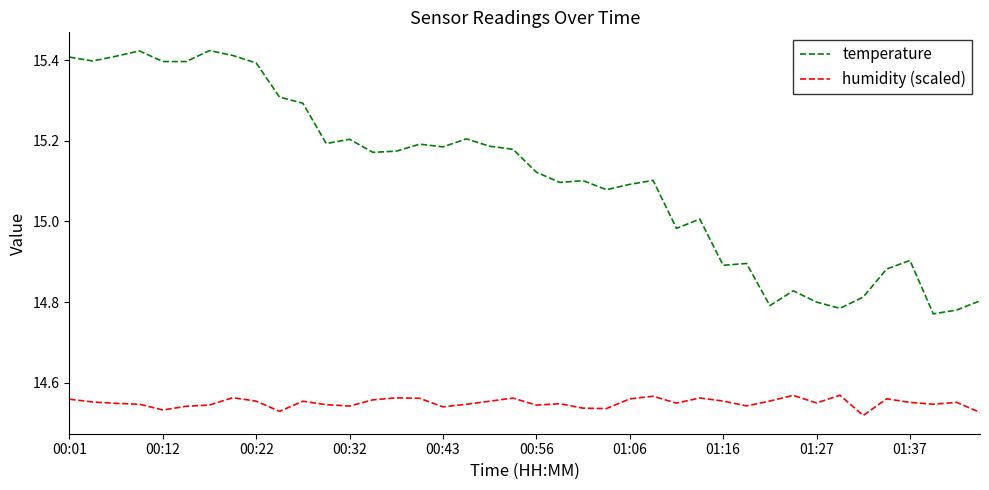

Which series has the largest total across all categories?

temperature